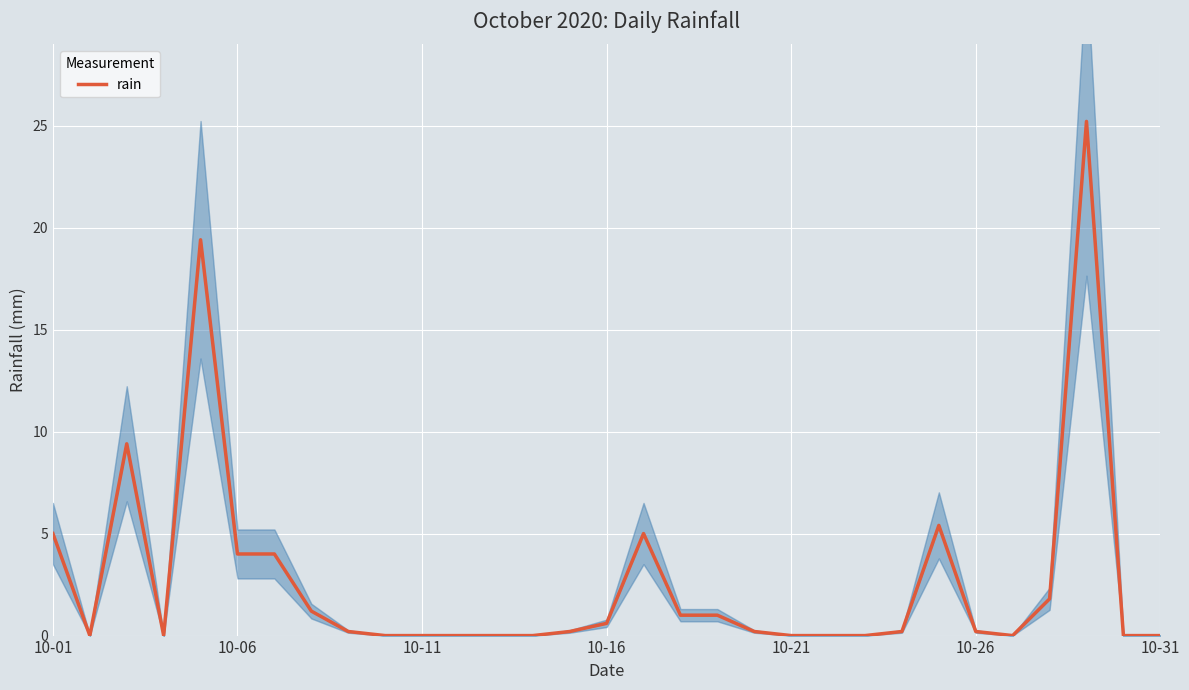

Reading left to right, what are all the values shown in this chart?

5.0	0.0	9.4	0.0	19.4	4.0	4.0	1.2	0.2	0.0	0.0	0.0	0.0	0.0	0.2	0.6	5.0	1.0	1.0	0.2	0.0	0.0	0.0	0.2	5.4	0.2	0.0	1.8	25.2	0.0	0.0